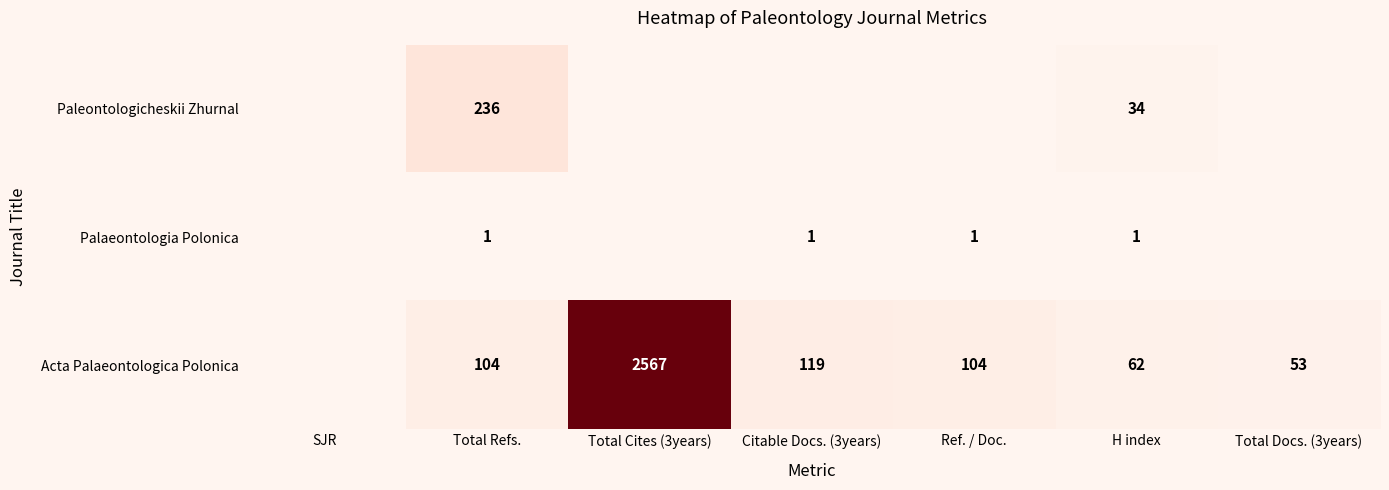

The Acta Palaeontologica Polonica series shows 46 at Ref. / Doc.. True or false?

False